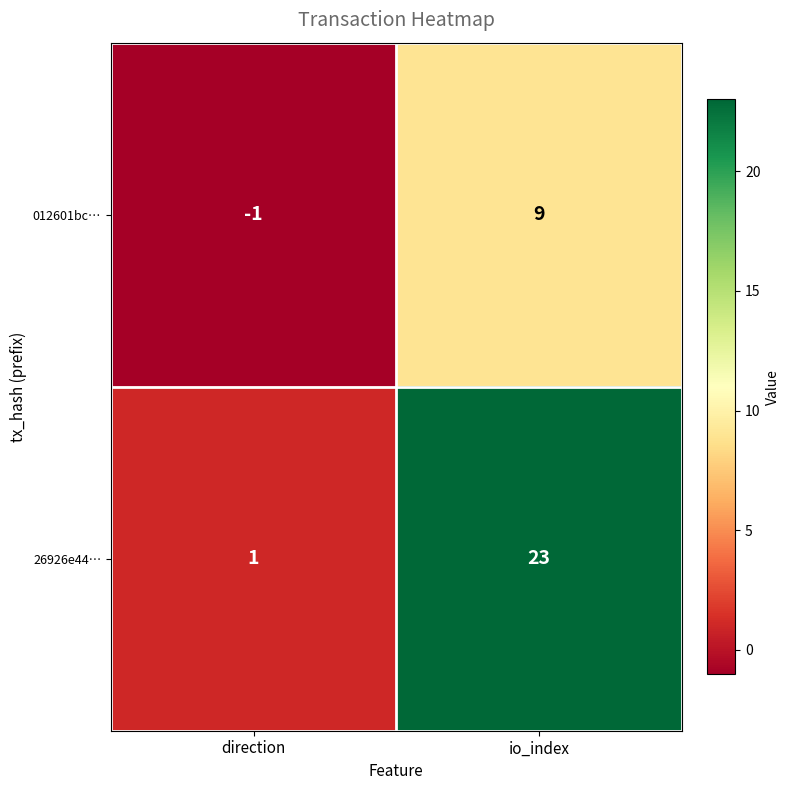

How many categories are shown in the chart?

2